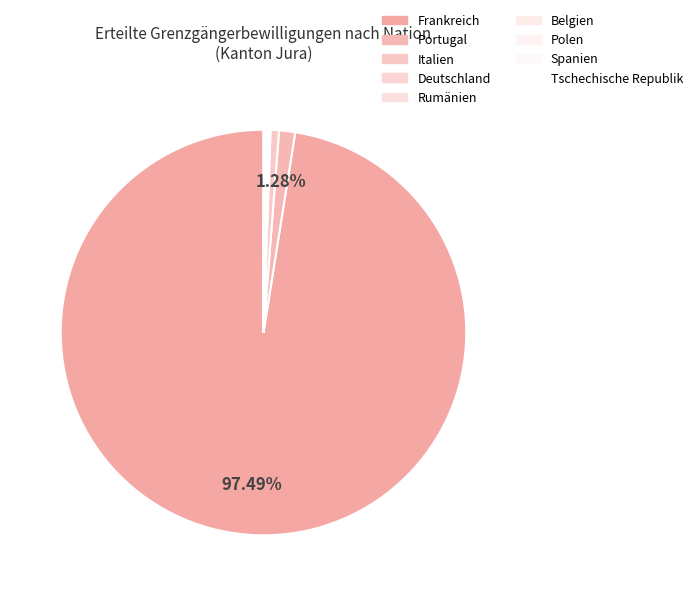

Count the number of slices in the pie.

9